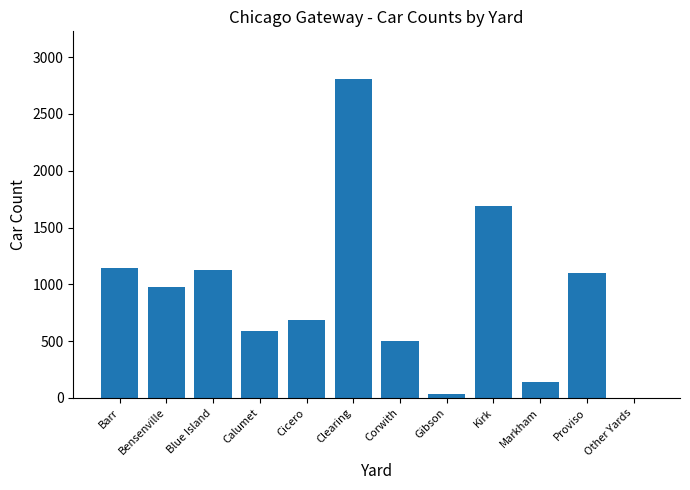

What is the change in value from Proviso to Other Yards?

-1096